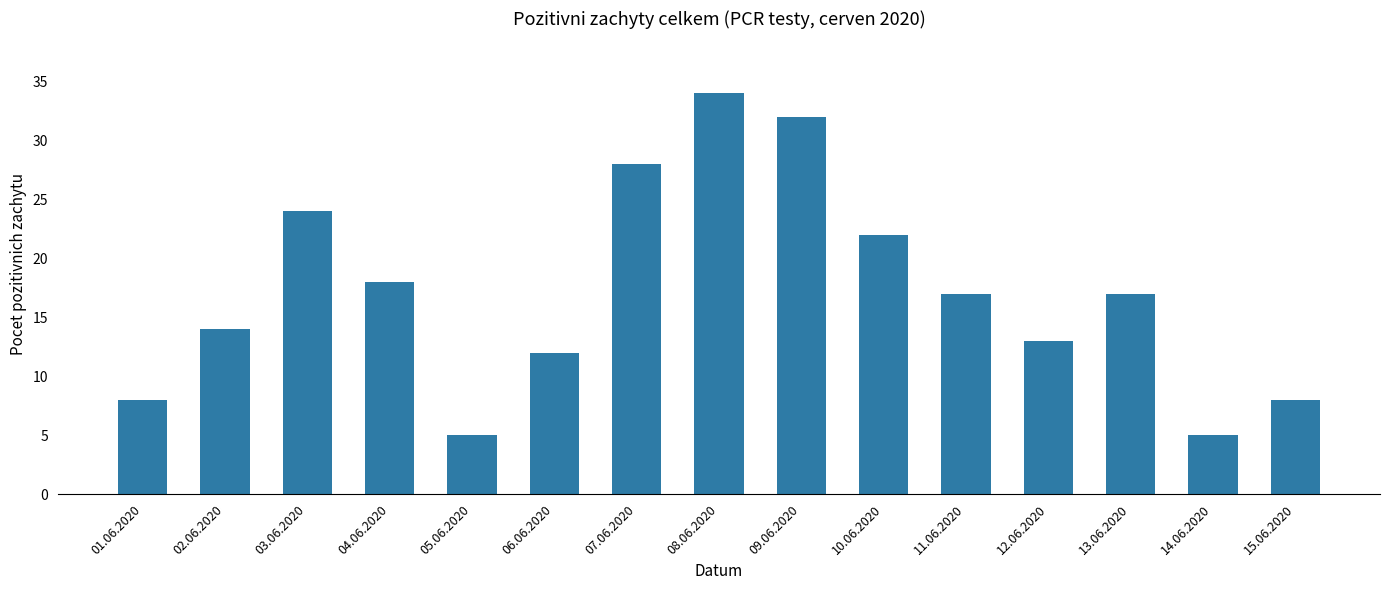

What position from the left is 11.06.2020?

11